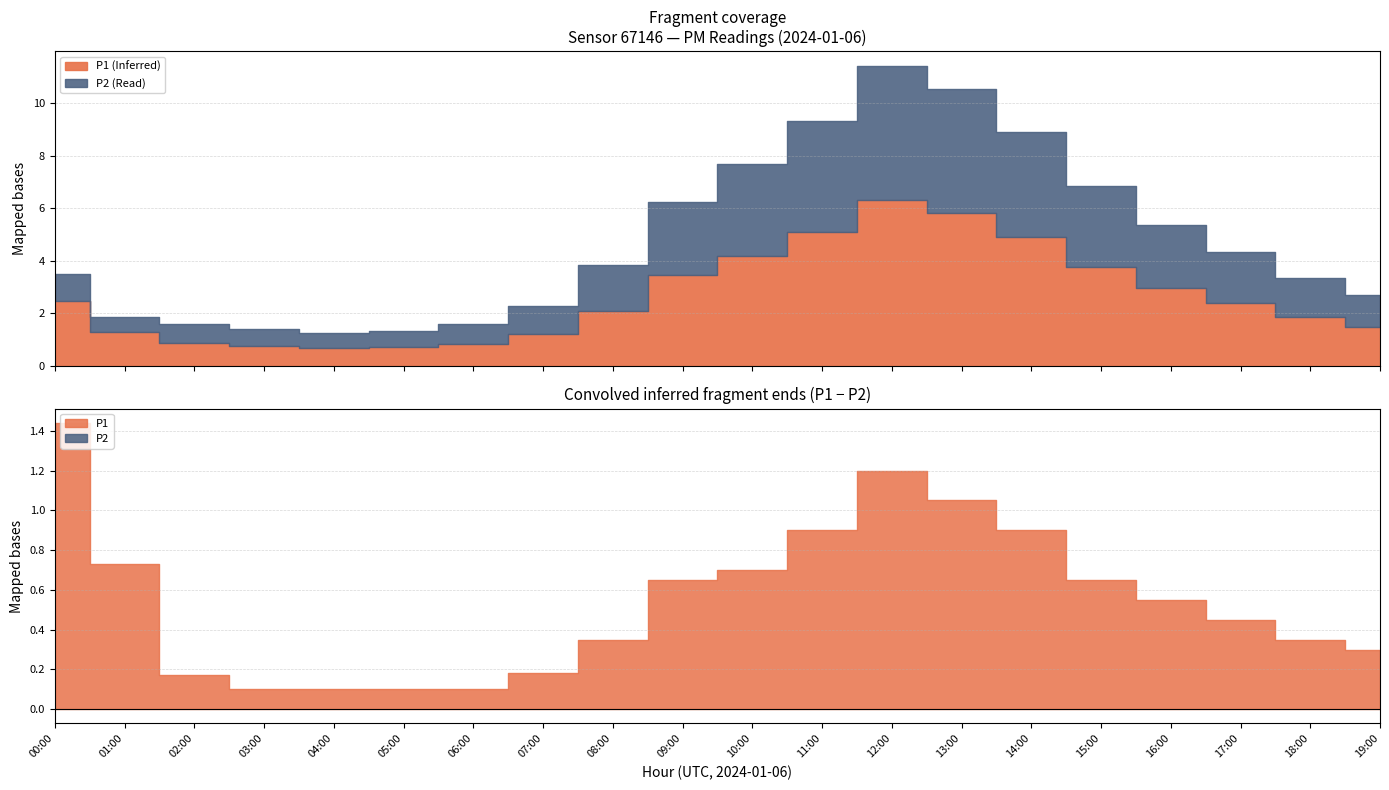

How many interior local valleys does the P1 series have?

1